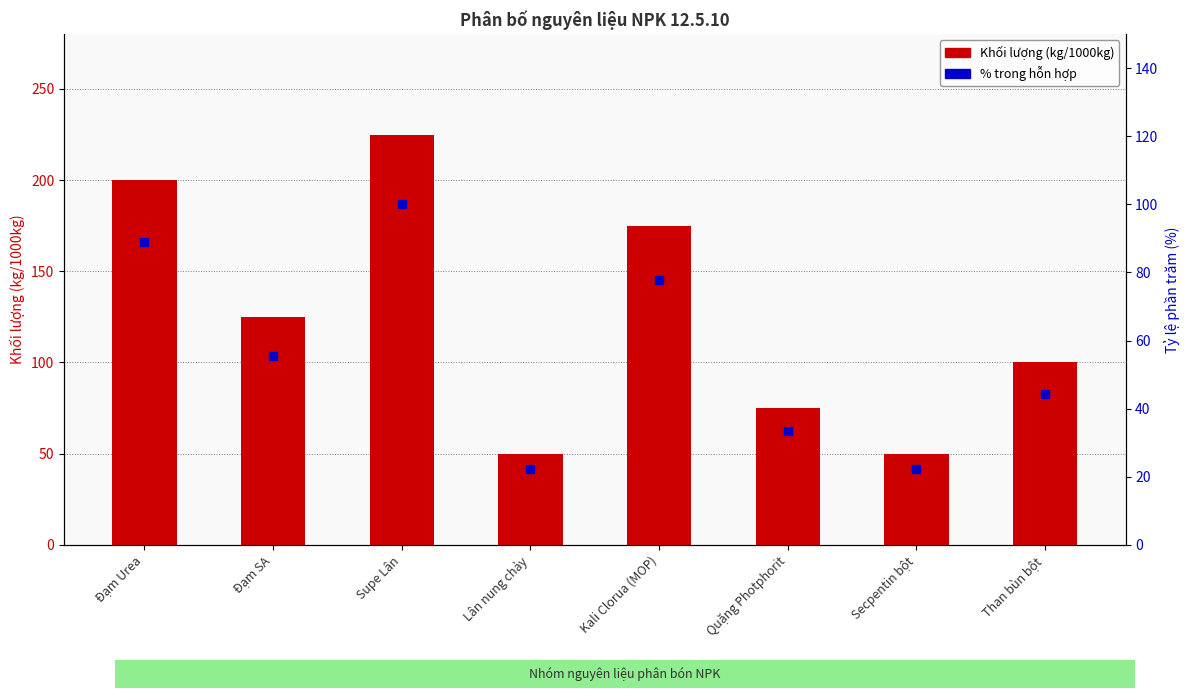

Which series contains the highest Y value?

Khối lượng (kg)